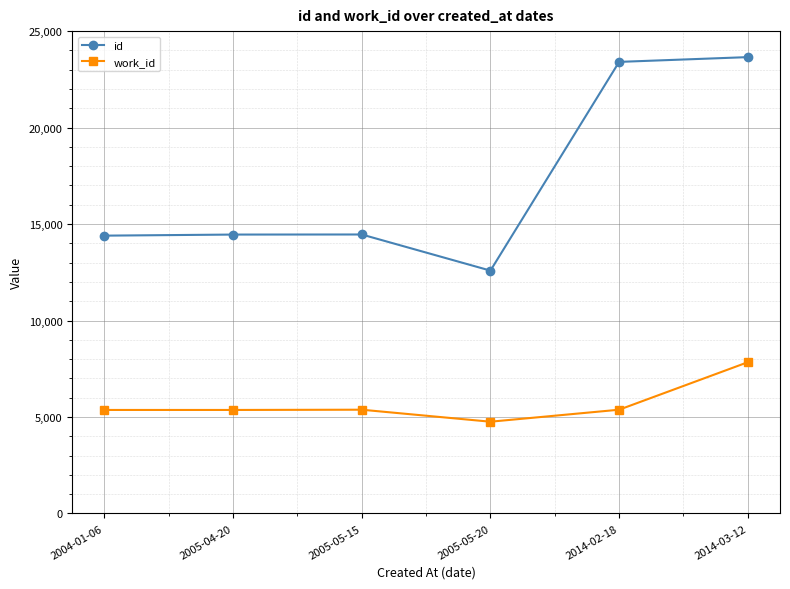

What is the total value across all series at 2005-05-15?

19839